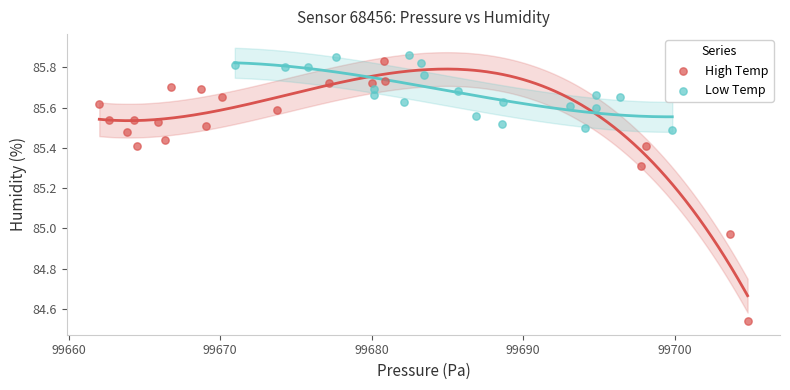

Which series has the largest Y range (max minus min)?

High Temp